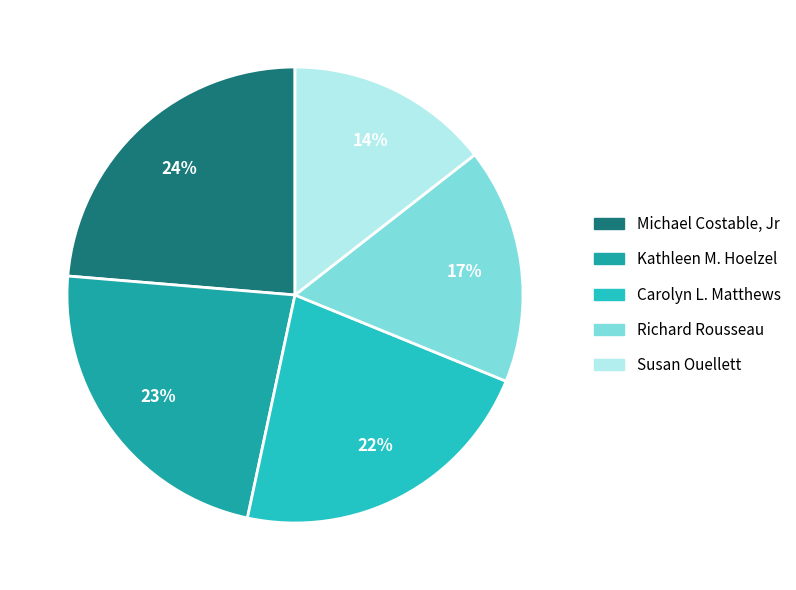

How many segments does this pie chart have?

5